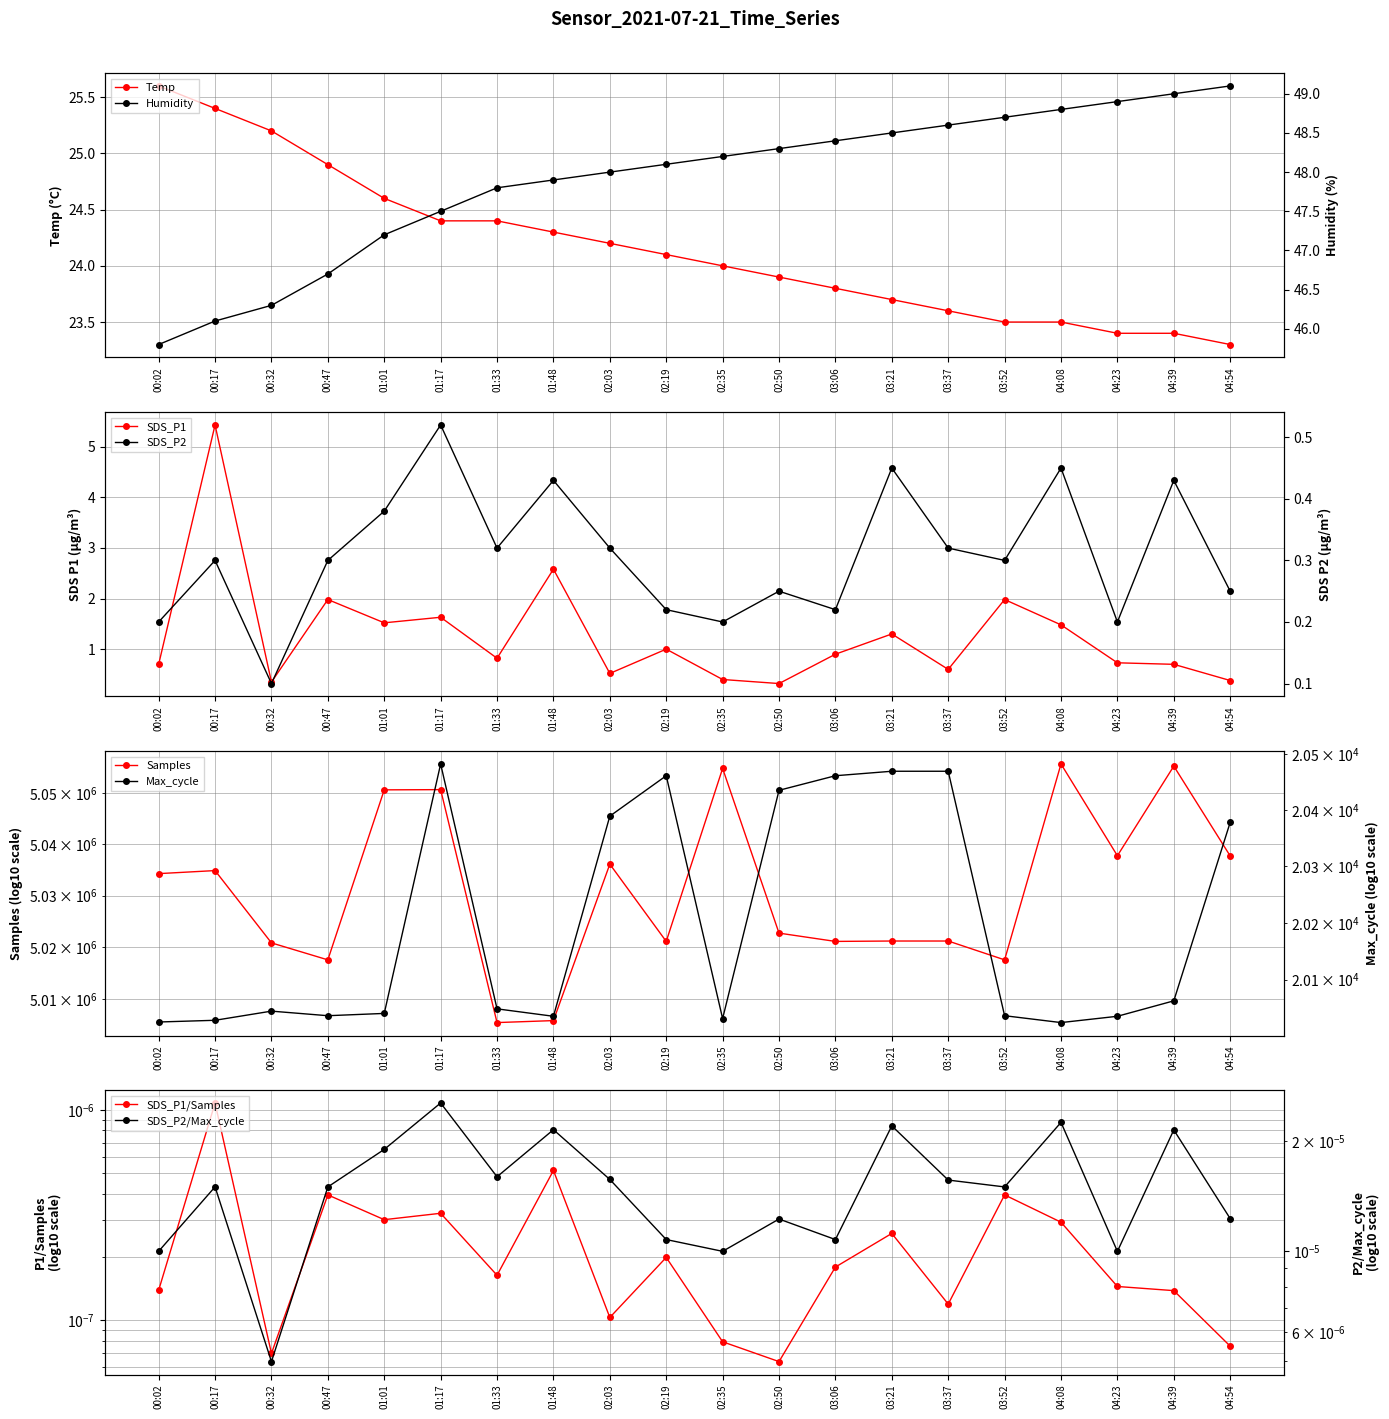

True or false: SDS_P2 and Max_cycle cross at least once.

False